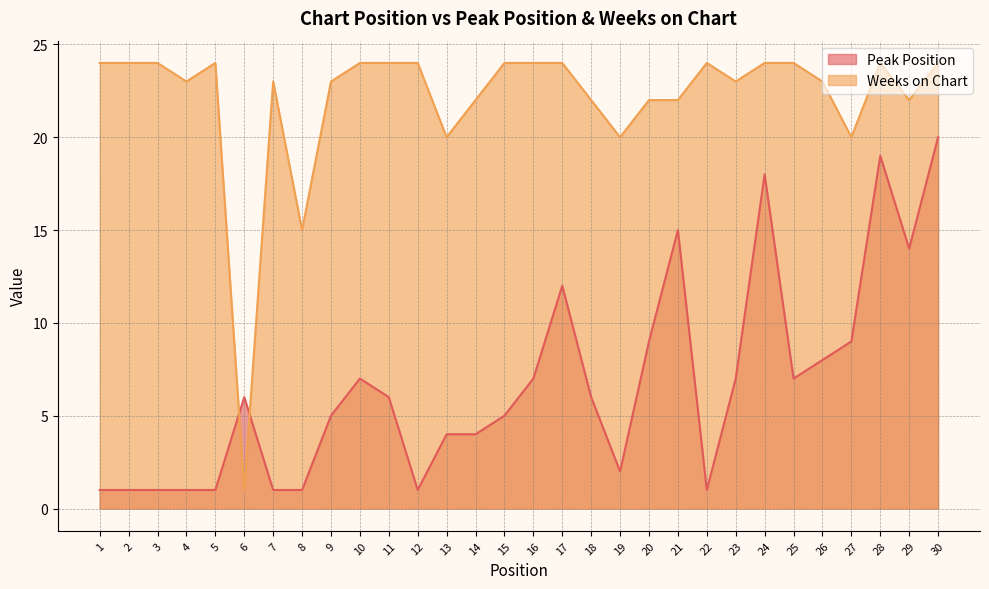

Rank the categories by Weeks on Chart value from highest to lowest.

1, 2, 3, 5, 10, 11, 12, 15, 16, 17, 22, 24, 25, 28, 30, 4, 7, 9, 23, 26, 14, 18, 20, 21, 29, 13, 19, 27, 8, 6